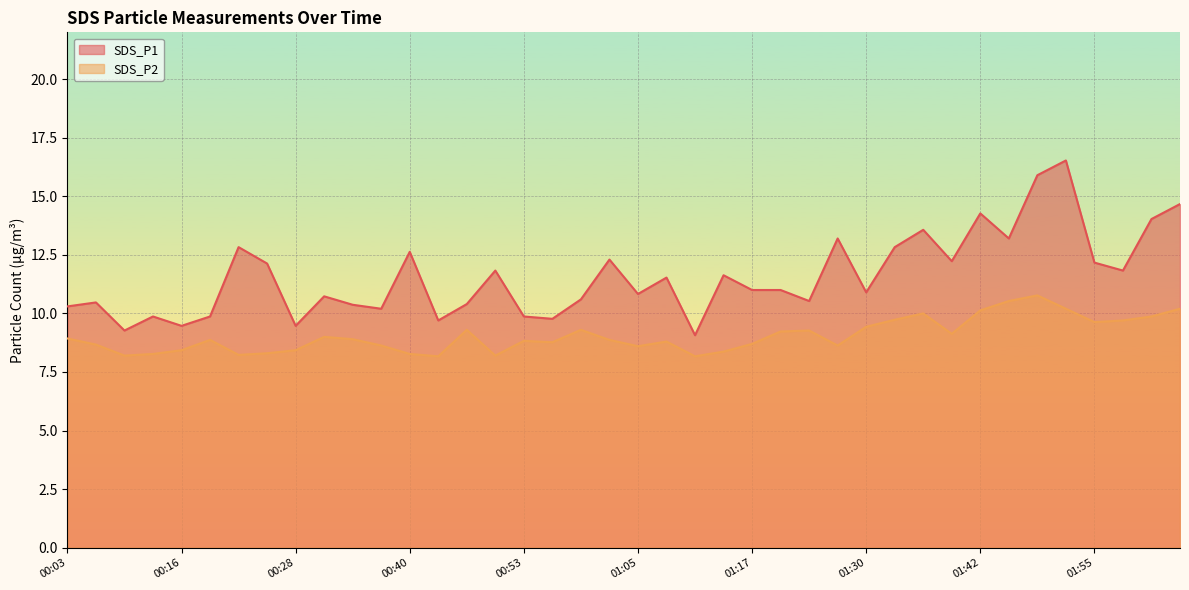

At which label does SDS_P2 reach its peak?

01:48